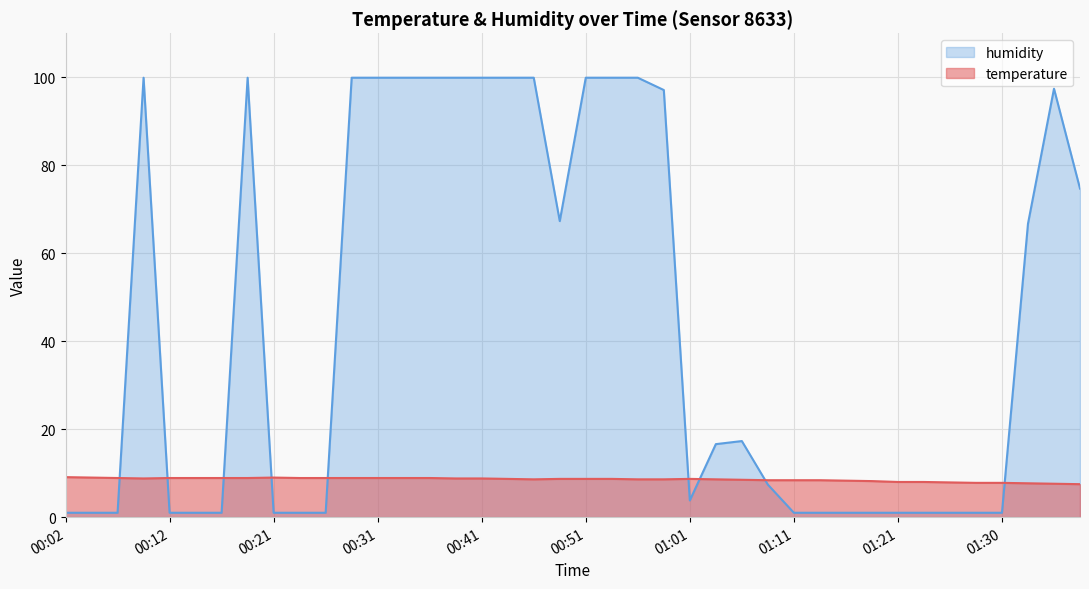

Is it true that temperature equals 15.0 at 00:17?

False